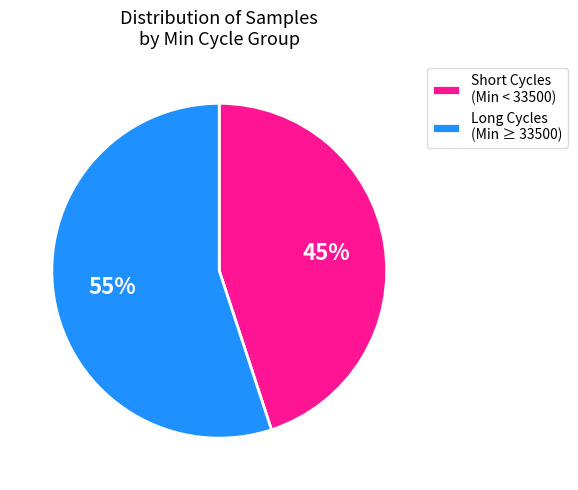

To the nearest percent, what portion does Long Cycles (Min ≥ 33500) represent?

55%